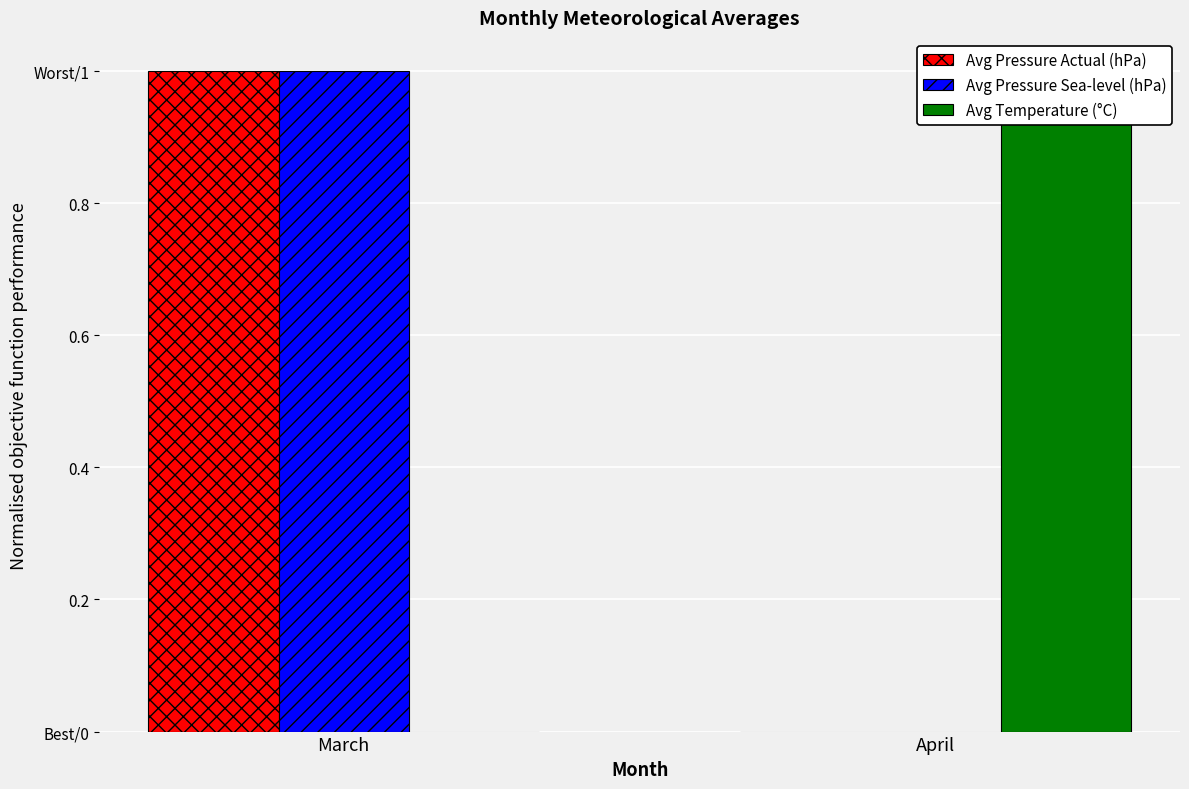

Between April and March, which is larger?

March